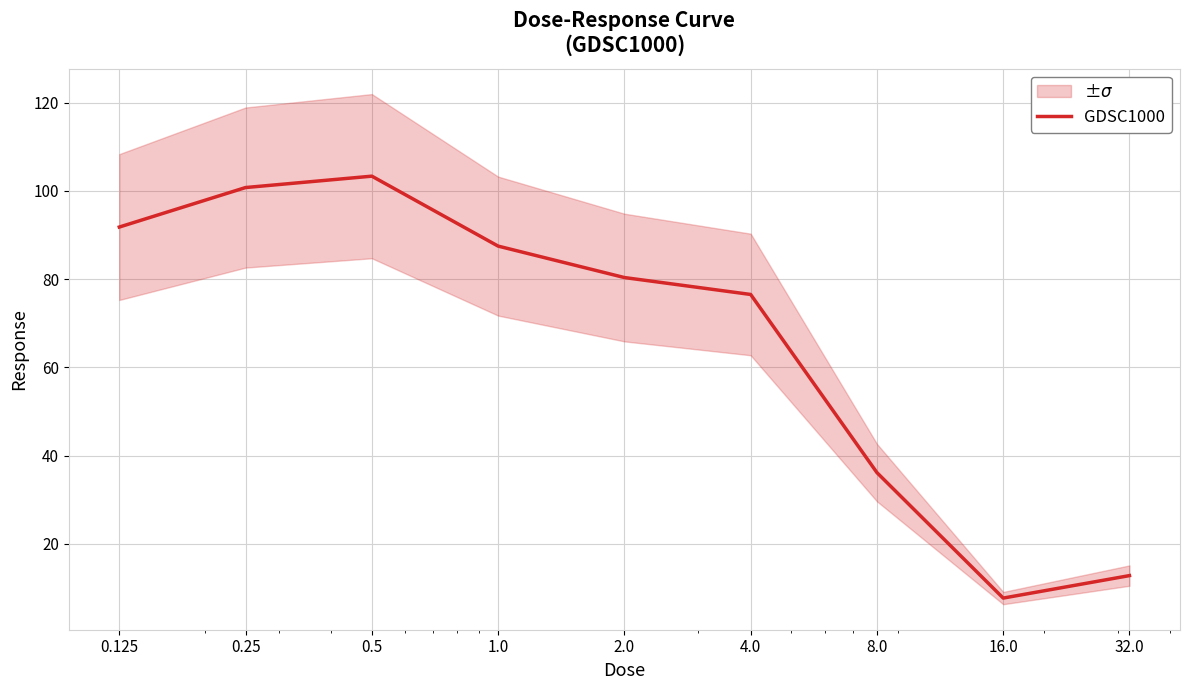

What is the label of the 9th point from the left?

32.0